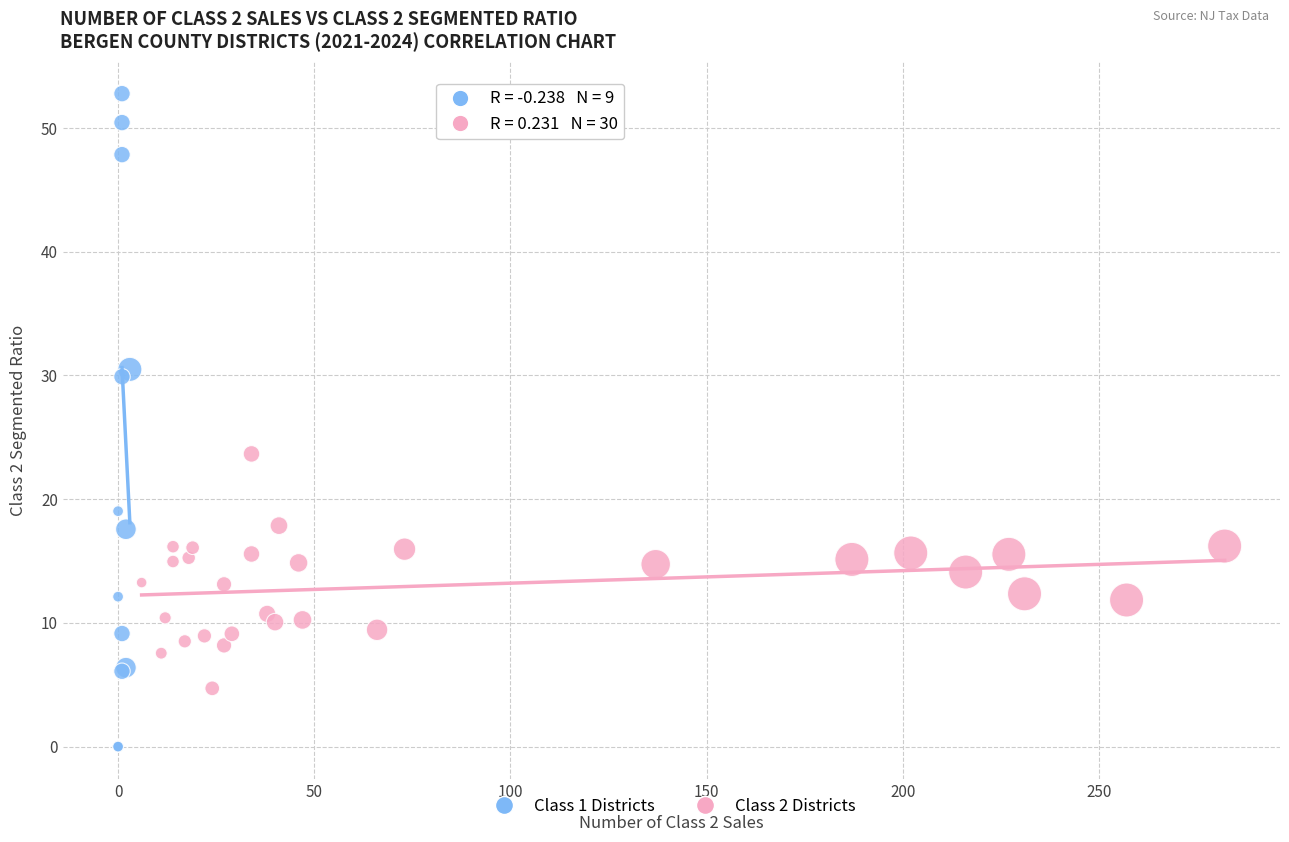

Which series contains the lowest Y value?

Class 1 Districts